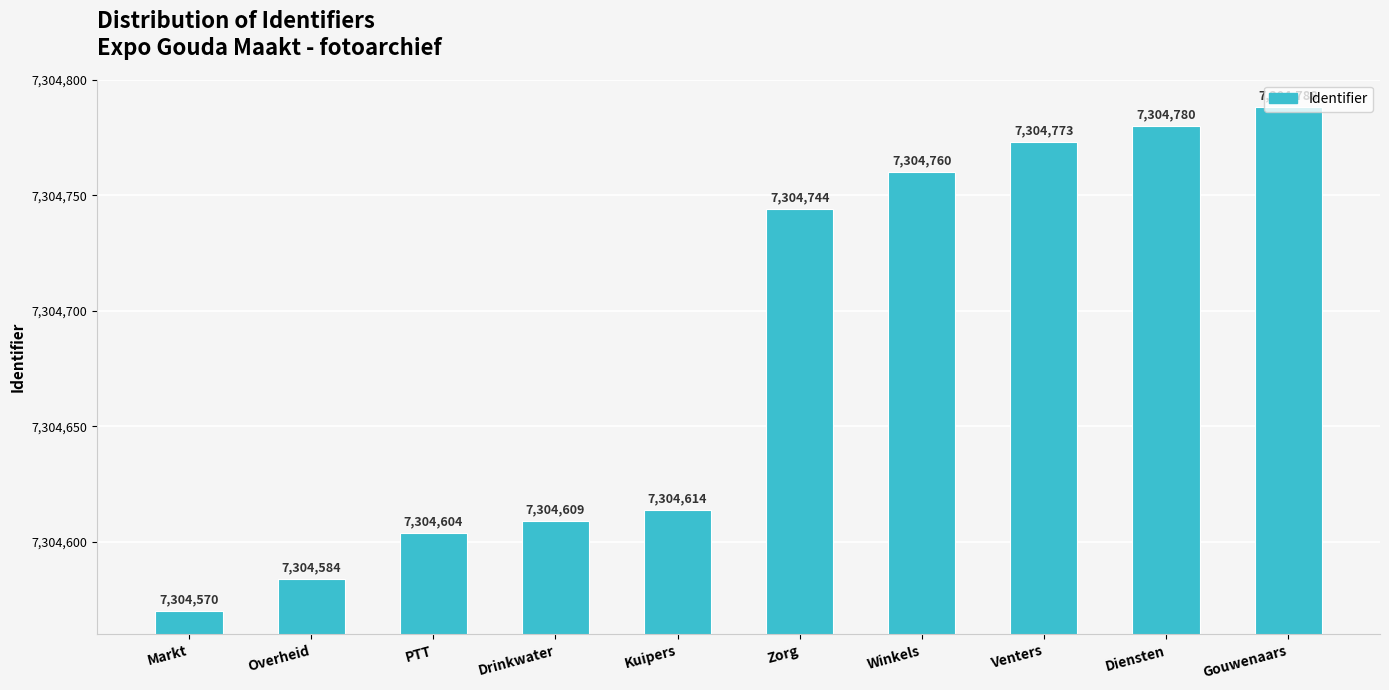

What is the label of the 2nd bar from the right?

Diensten